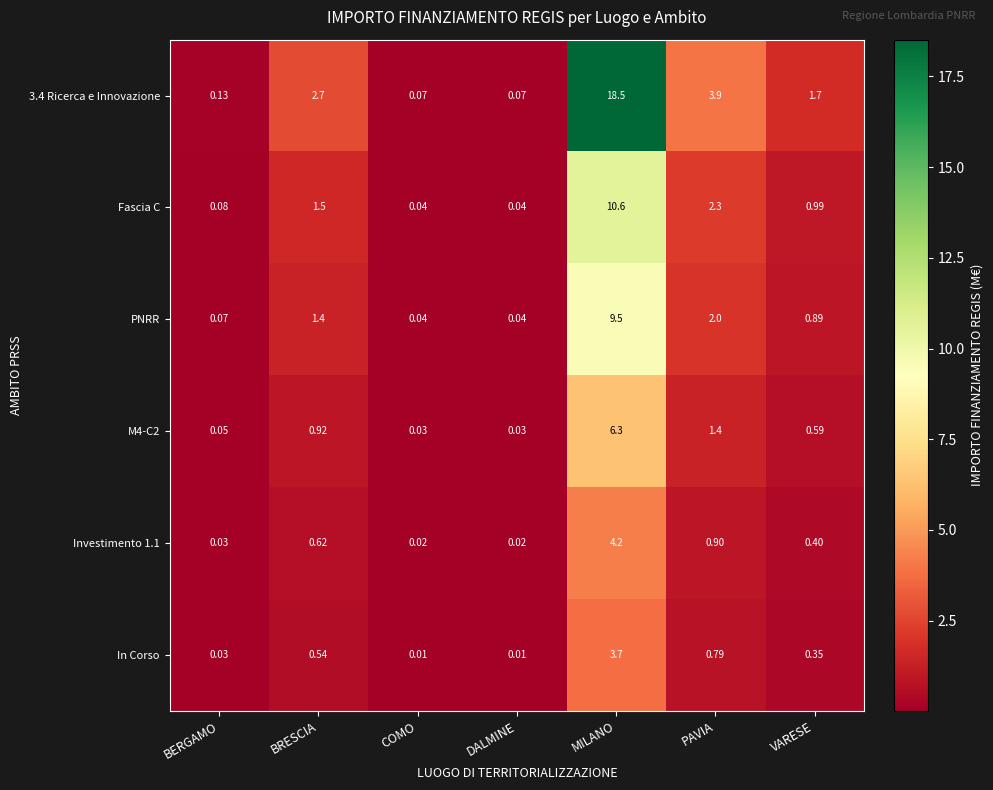

Which category has the highest value in the In Corso series?

MILANO